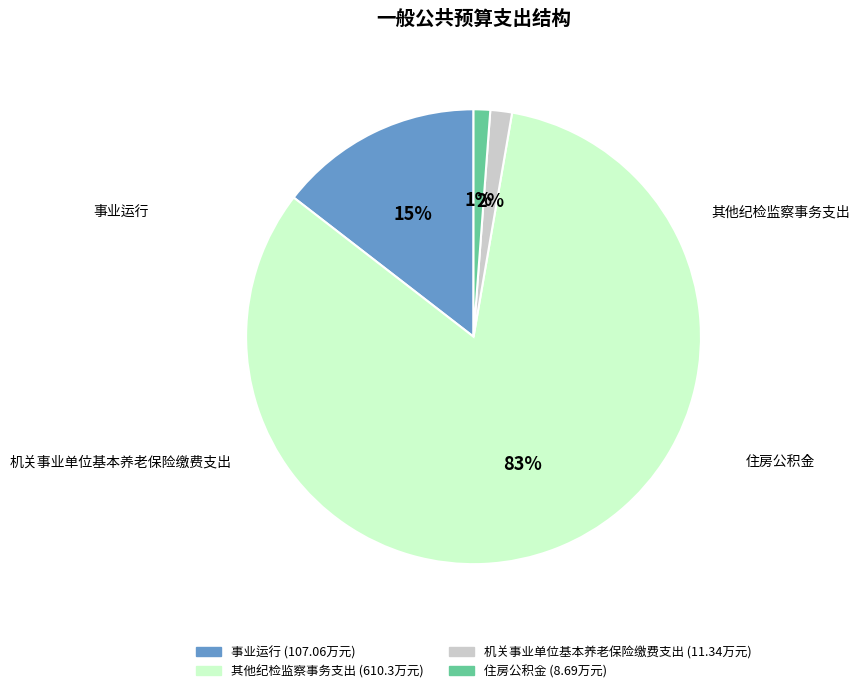

The 事业运行 slice represents 15% of the pie. True or false?

True